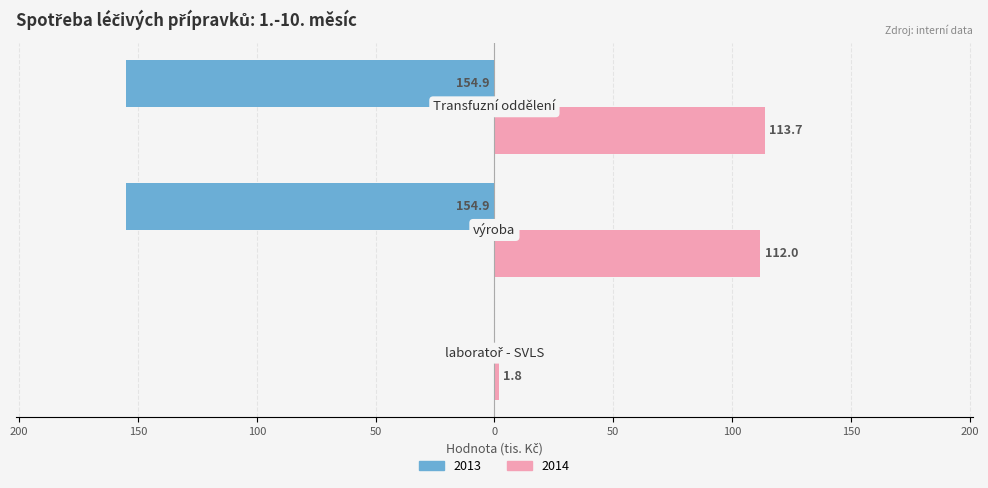

What are all the series names shown in the legend?

2013, 2014